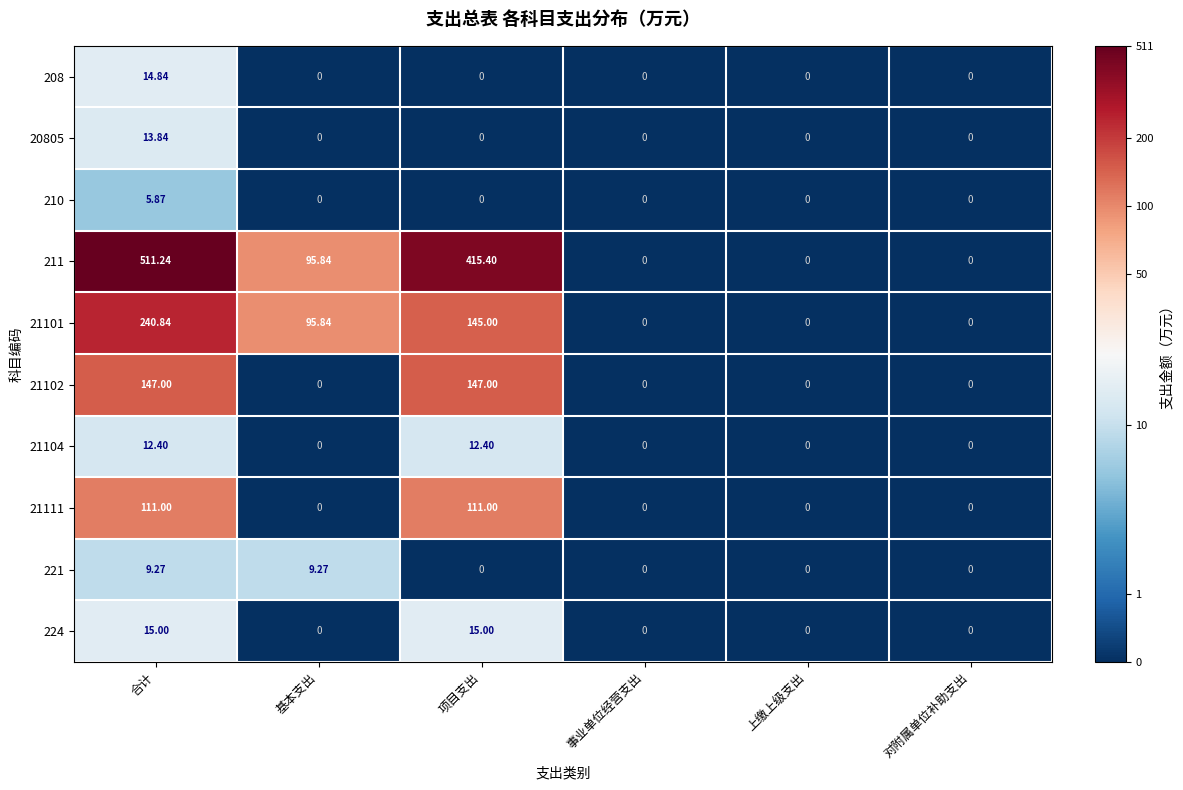

Is the value of 211 at 项目支出 greater than the value of 221 at 项目支出?

Yes